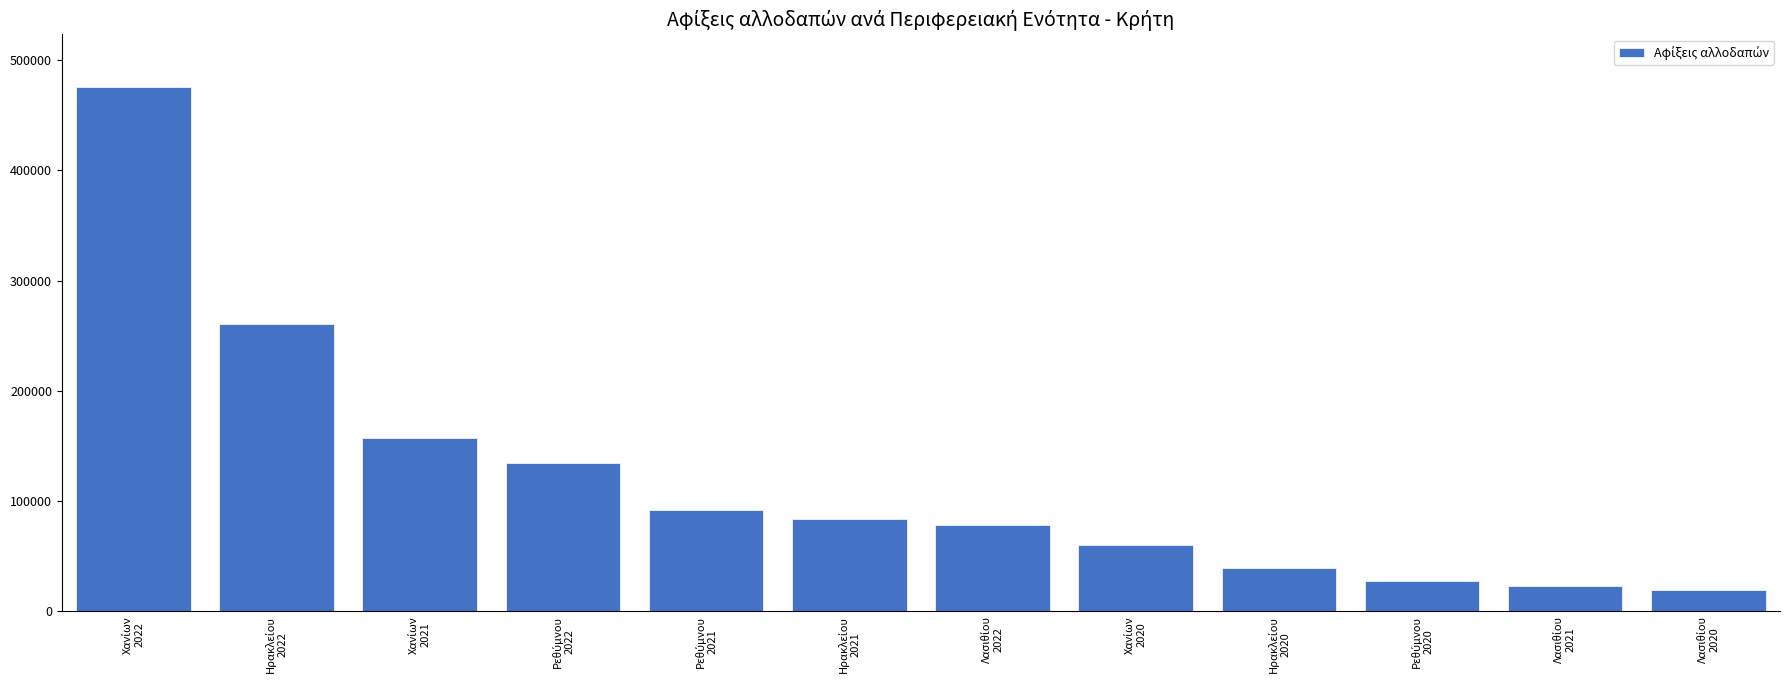

What is the value of the 5th bar from the left?

91867